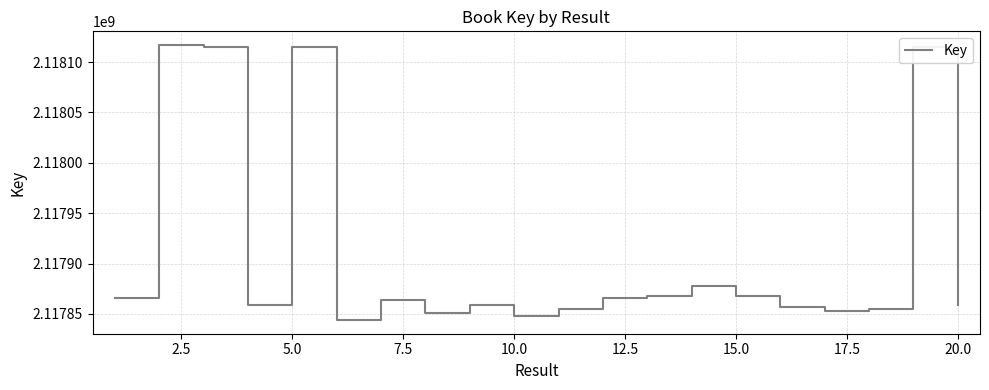

What is the difference between the maximum and minimum values?

272787